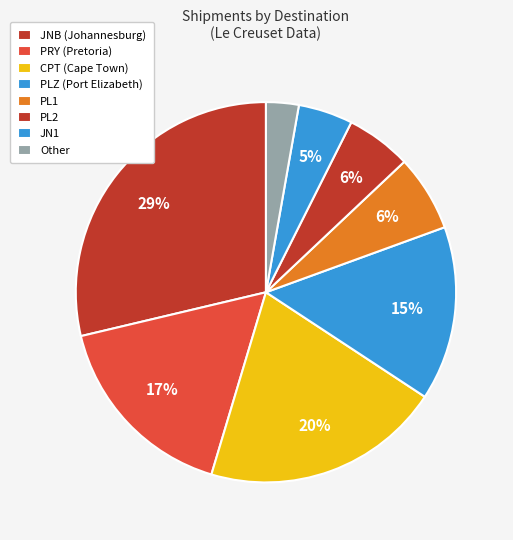

Does any single category account for the majority?

No